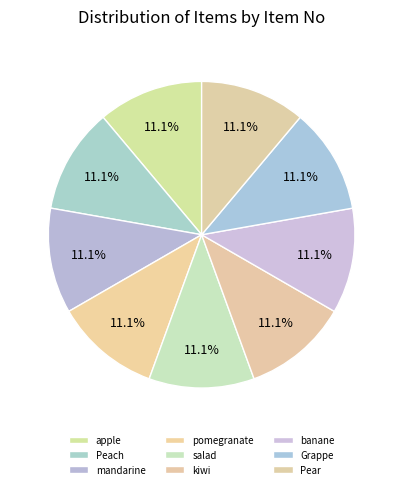

Between Peach and apple, which is larger?

Peach